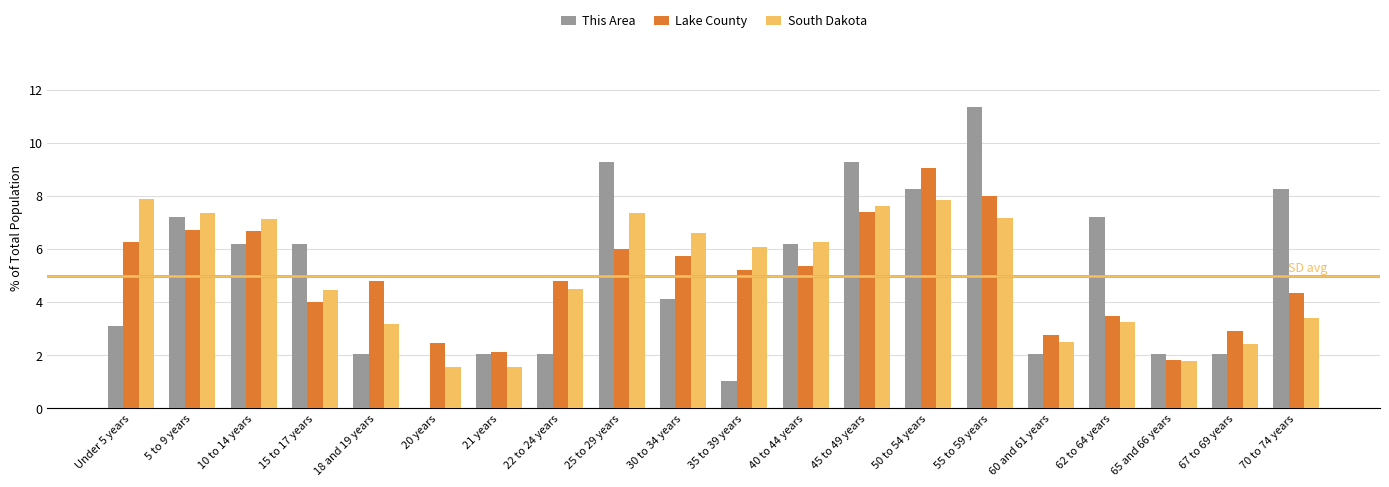

Which label corresponds to the largest value in the chart?

55 to 59 years